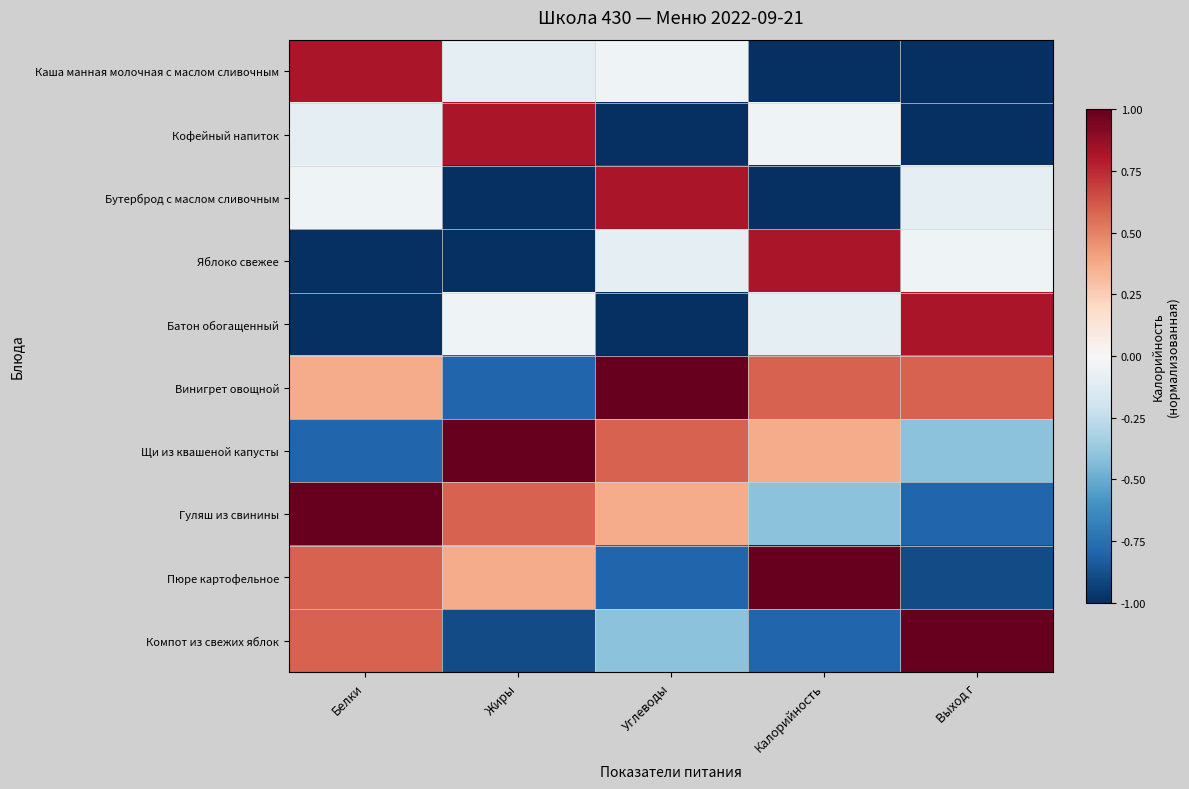

What is the greatest value displayed?

1.0